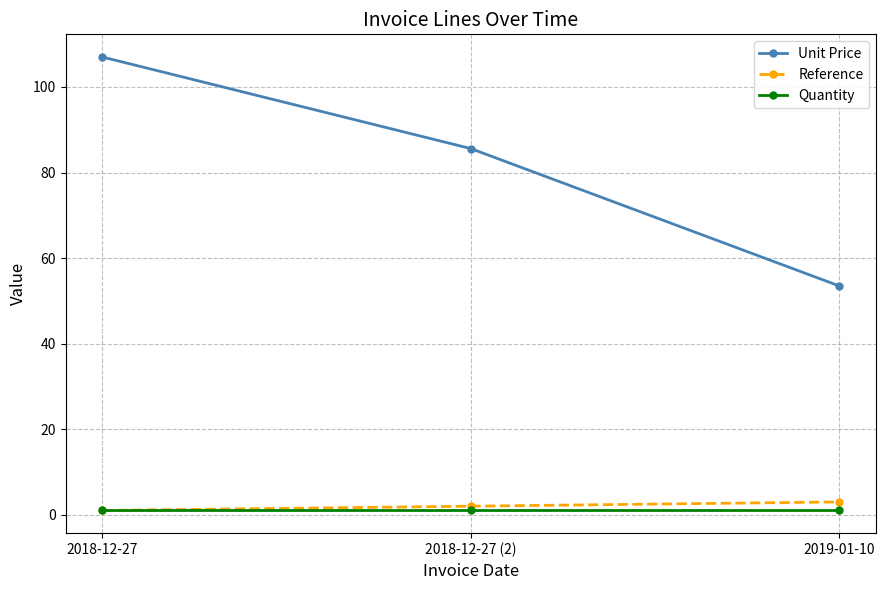

Between 2018-12-27 (2) and 2019-01-10, which series saw the biggest shift?

Unit Price